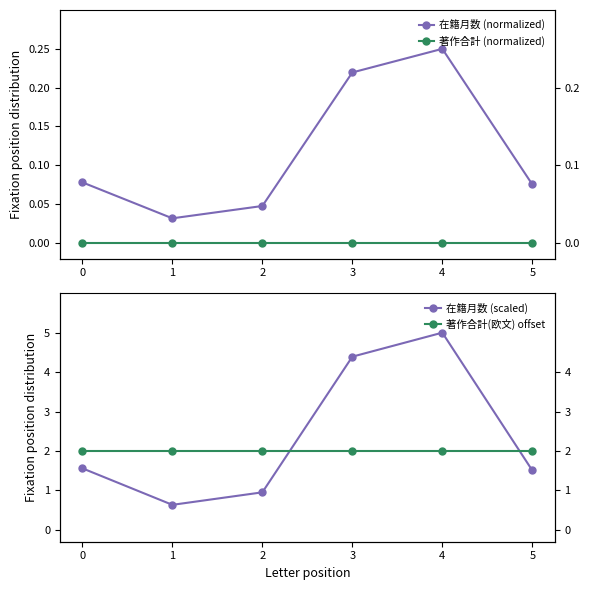

Reading right to left, transcribe all the data shown in this chart.

在籍月数 (normalized): 5=0.1	4=0.2	3=0.2	2=0.0	1=0.0	0=0.1
著作合計 (normalized): 5=0.0	4=0.0	3=0.0	2=0.0	1=0.0	0=0.0
在籍月数 (scaled): 5=1.5	4=5.0	3=4.4	2=1.0	1=0.6	0=1.6
著作合計(欧文) offset: 5=2.0	4=2.0	3=2.0	2=2.0	1=2.0	0=2.0